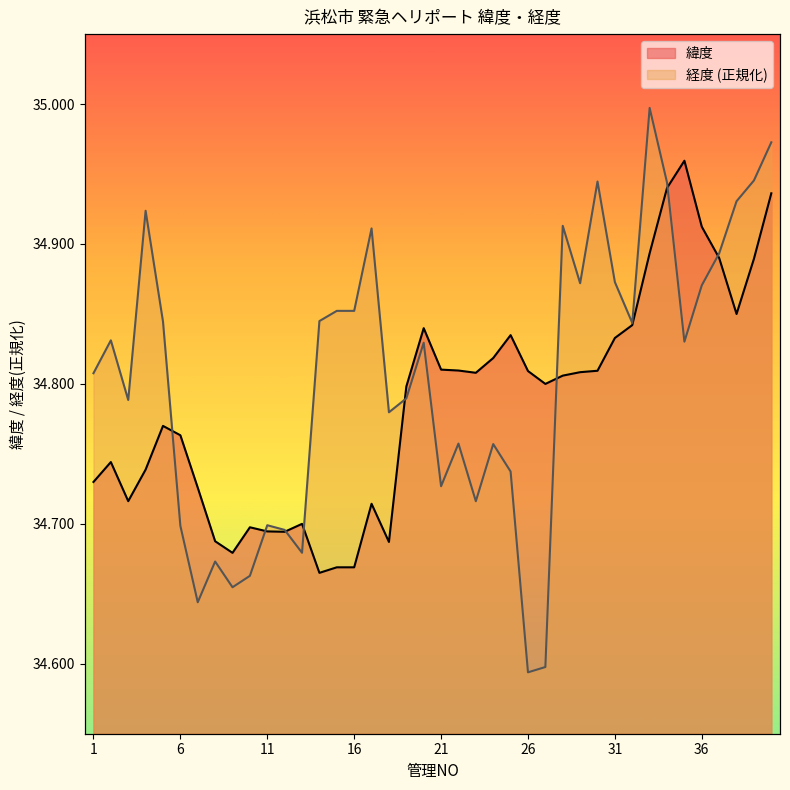

The 緯度 series shows 34.7 at 18. True or false?

True